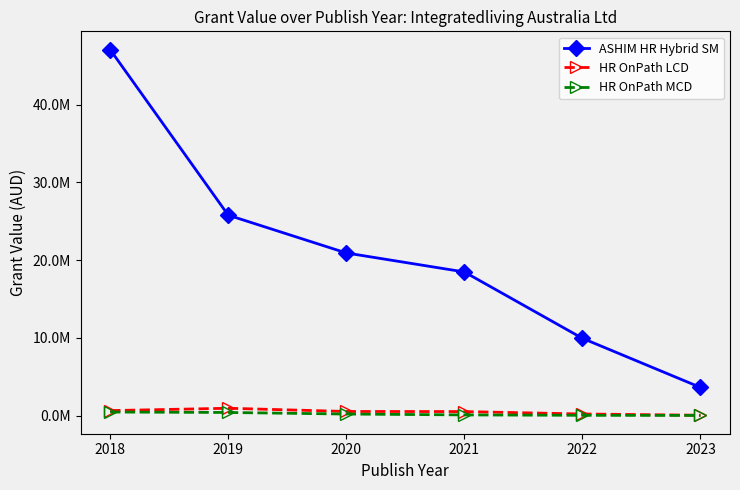

True or false: HR OnPath MCD and ASHIM HR Hybrid SM intersect in this chart.

False